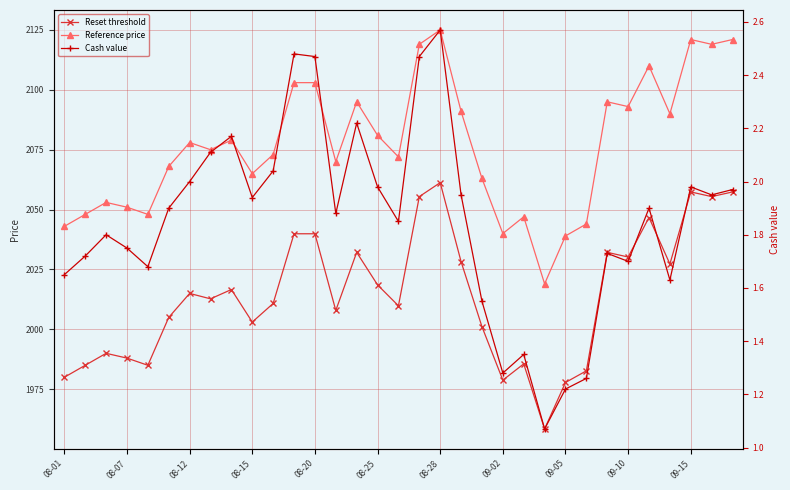

How many series are shown in this chart?

3